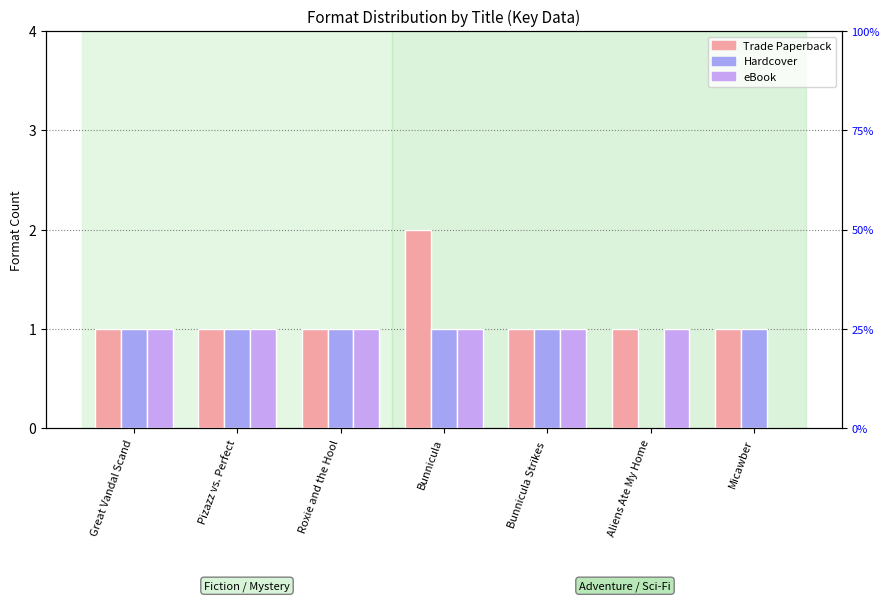

What is the difference between the Trade Paperback values at Micawber and Bunnicula?

1